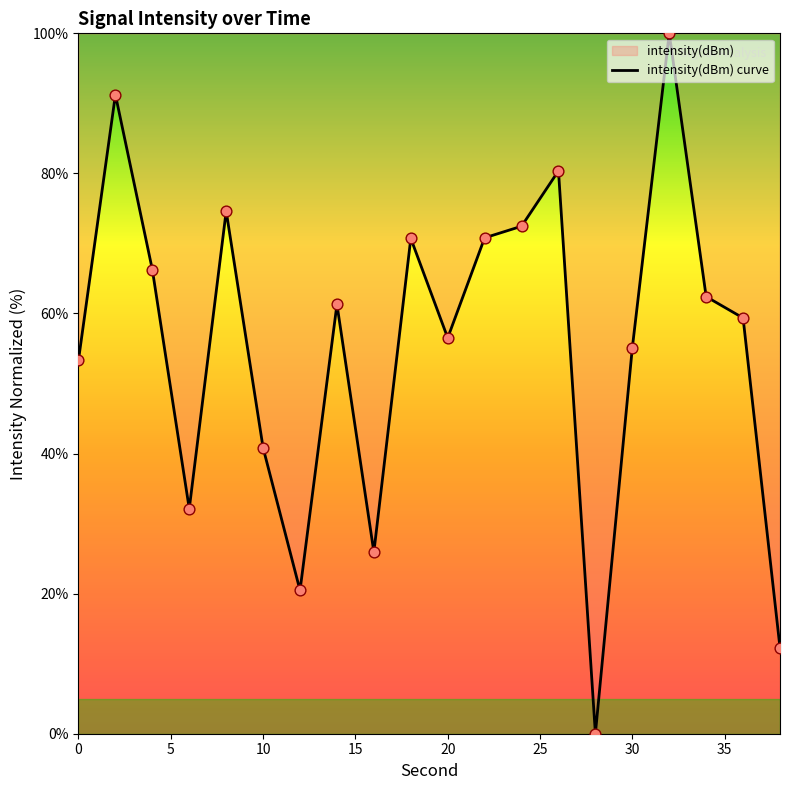

What is the change in value from 4 to 24?

+6.2